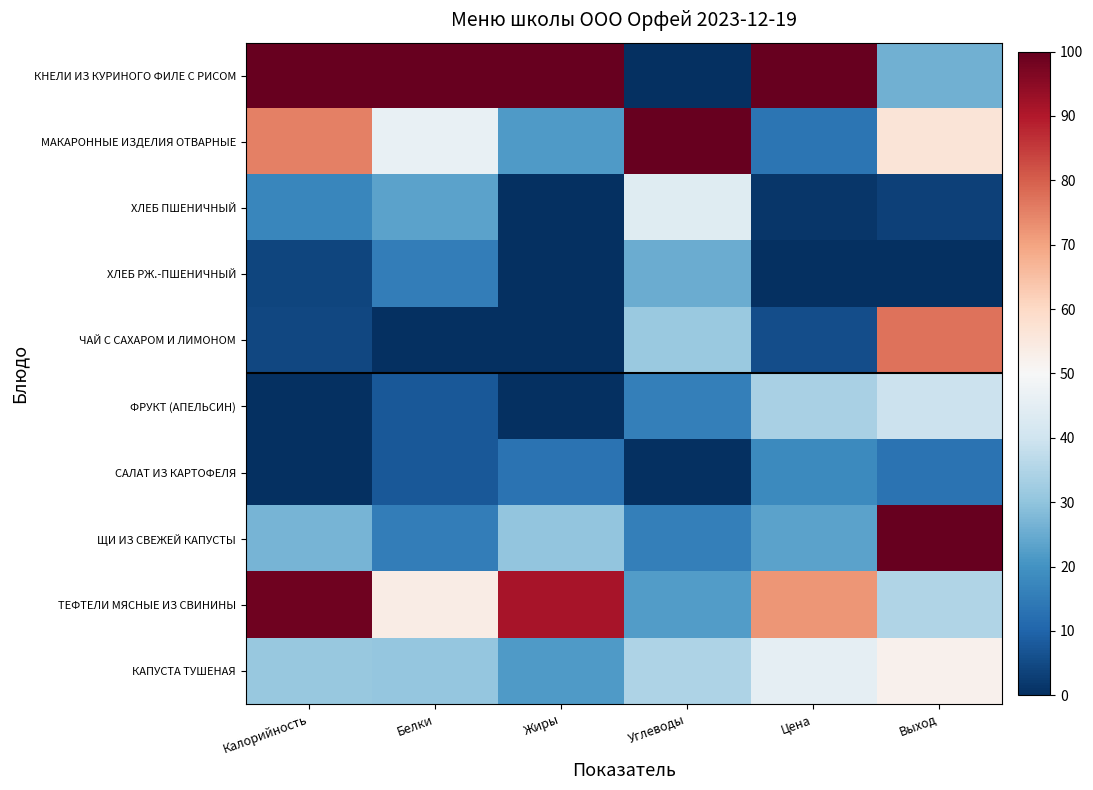

Reading right to left, list all the values displayed in this chart.

КНЕЛИ ИЗ КУРИНОГО ФИЛЕ С РИСОМ: Выход=26.1	Цена=100.0	Углеводы=0.0	Жиры=100.0	Белки=100.0	Калорийность=100.0
МАКАРОННЫЕ ИЗДЕЛИЯ ОТВАРНЫЕ: Выход=56.5	Цена=13.6	Углеводы=100.0	Жиры=21.7	Белки=46.2	Калорийность=75.1
ХЛЕБ ПШЕНИЧНЫЙ: Выход=3.5	Цена=1.3	Углеводы=43.8	Жиры=0.0	Белки=23.1	Калорийность=17.2
ХЛЕБ РЖ.-ПШЕНИЧНЫЙ: Выход=0.0	Цена=0.0	Углеводы=25.0	Жиры=0.0	Белки=15.4	Калорийность=4.1
ЧАЙ С САХАРОМ И ЛИМОНОМ: Выход=77.0	Цена=5.9	Углеводы=31.2	Жиры=0.0	Белки=0.0	Калорийность=4.5
ФРУКТ (АПЕЛЬСИН): Выход=39.1	Цена=33.7	Углеводы=15.6	Жиры=0.0	Белки=7.7	Калорийность=0.0
САЛАТ ИЗ КАРТОФЕЛЯ: Выход=13.0	Цена=18.3	Углеводы=0.0	Жиры=13.0	Белки=7.7	Калорийность=0.0
ЩИ ИЗ СВЕЖЕЙ КАПУСТЫ: Выход=100.0	Цена=23.3	Углеводы=15.6	Жиры=30.4	Белки=15.4	Калорийность=26.7
ТЕФТЕЛИ МЯСНЫЕ ИЗ СВИНИНЫ: Выход=34.8	Цена=72.0	Углеводы=21.9	Жиры=91.3	Белки=53.8	Калорийность=98.6
КАПУСТА ТУШЕНАЯ: Выход=52.2	Цена=45.4	Углеводы=34.4	Жиры=21.7	Белки=30.8	Калорийность=31.2